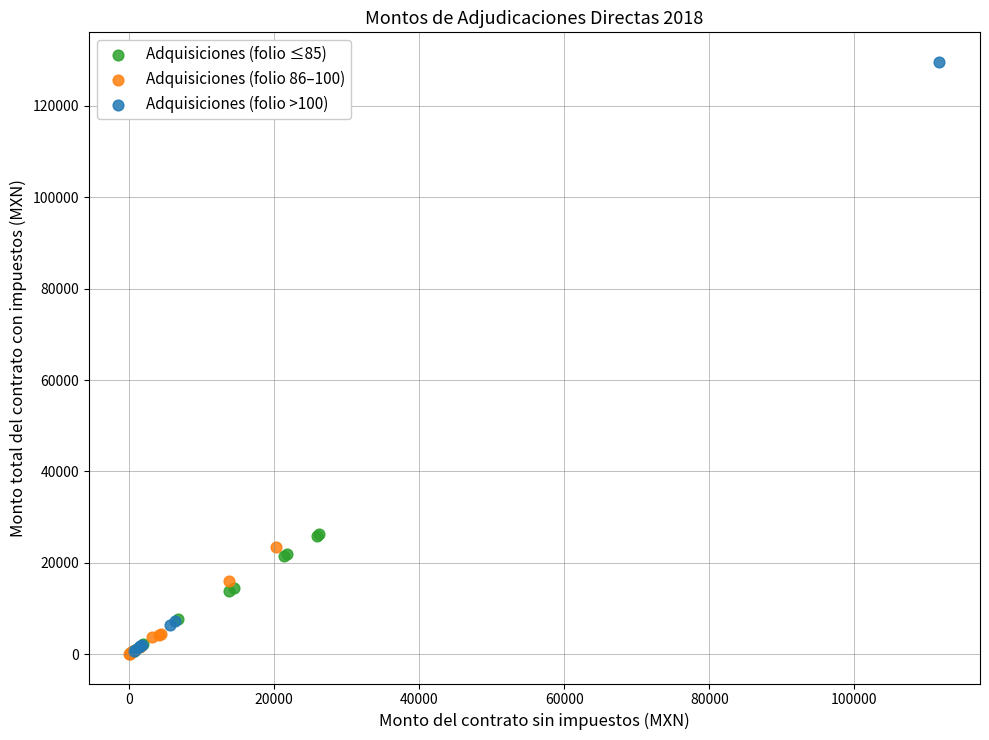

Which series contains the highest Y value?

Adquisiciones (folio >100)